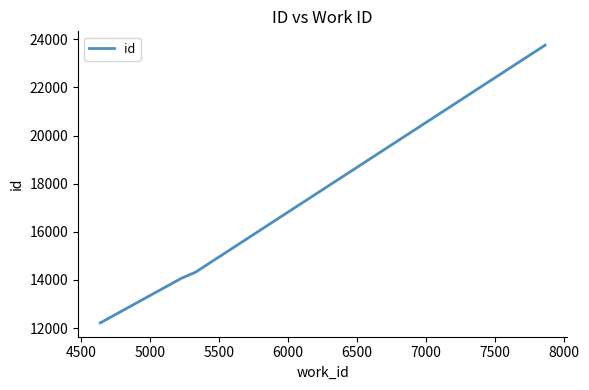

True or false: there are more than 2 points higher than both neighbors.

False